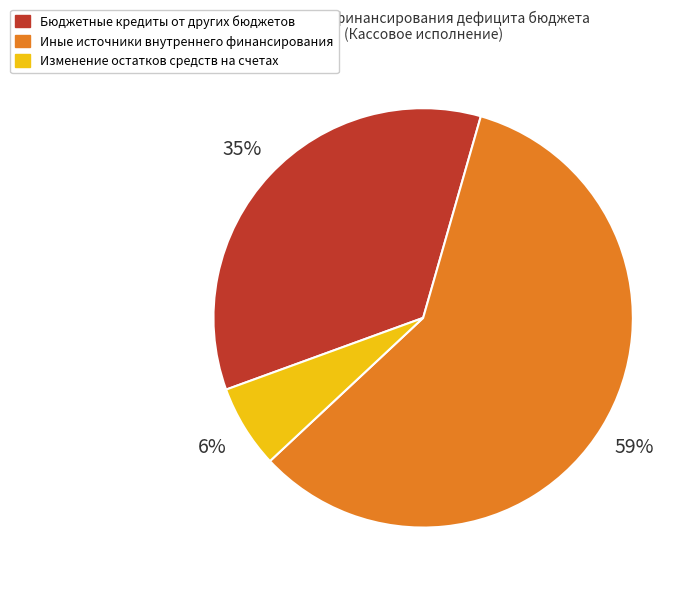

How many segments does this pie chart have?

3